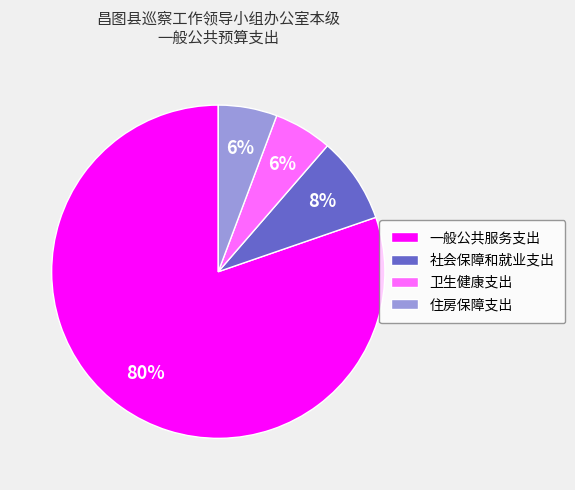

Is the sum of 卫生健康支出 and 一般公共服务支出 greater than half?

Yes